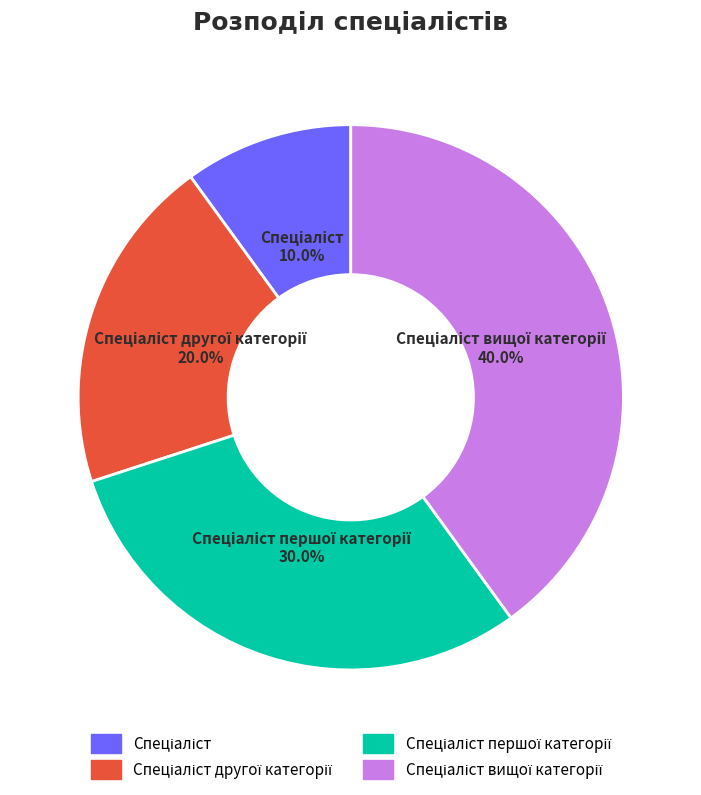

Is there any slice that represents more than half of the pie?

No